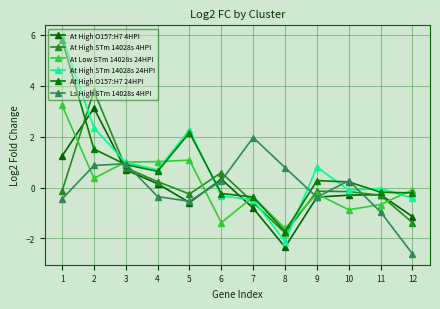

The value of At High STm 14028s 4HPI at 12 is -2.2. True or false?

False